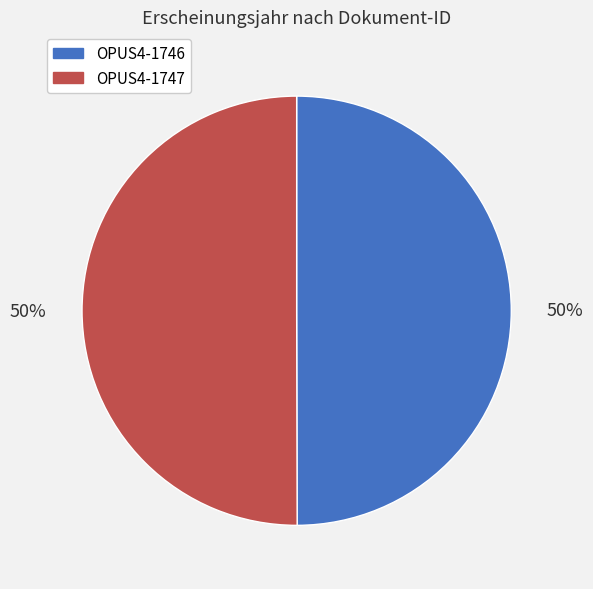

Is the sum of OPUS4-1746 and OPUS4-1747 greater than half?

Yes